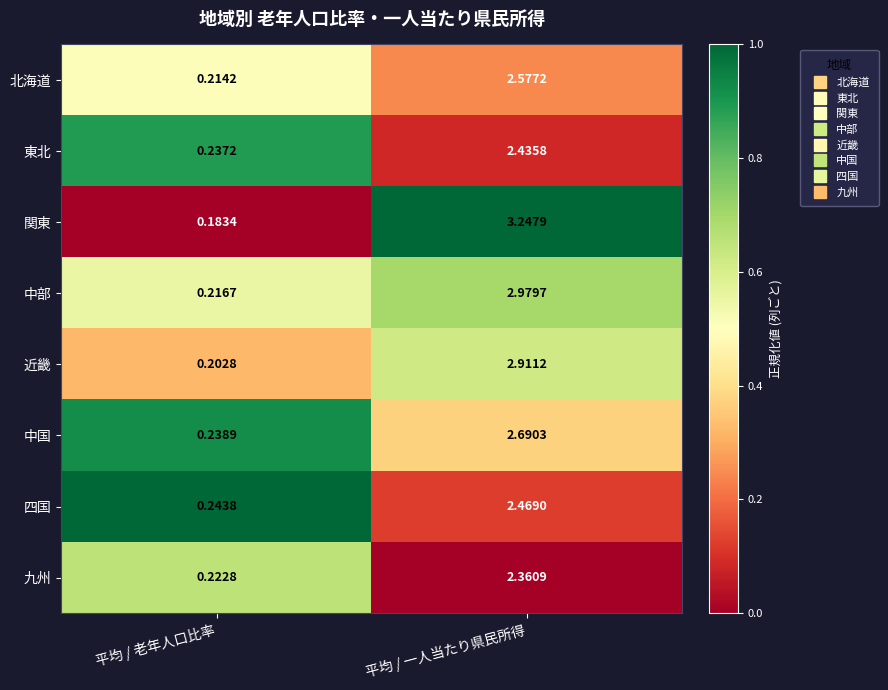

At which label is 中国 closest to 1?

平均 / 老年人口比率